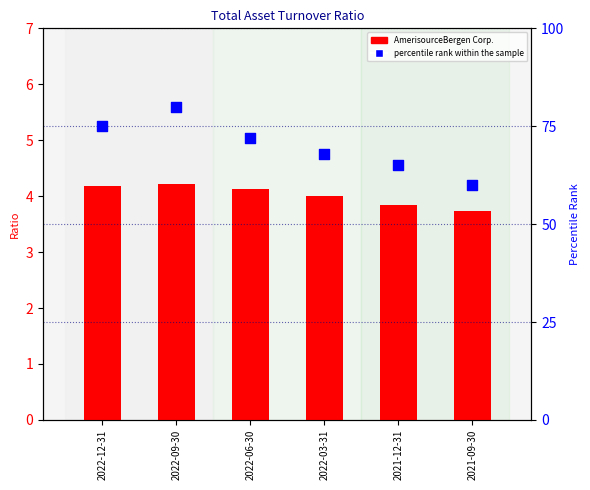

At which category is the sum across all series the highest?

2022-09-30